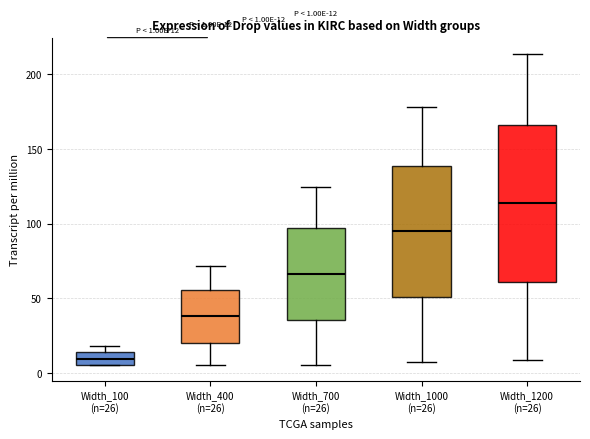

Which box's median line is the highest?

Width_1200 (n=26)